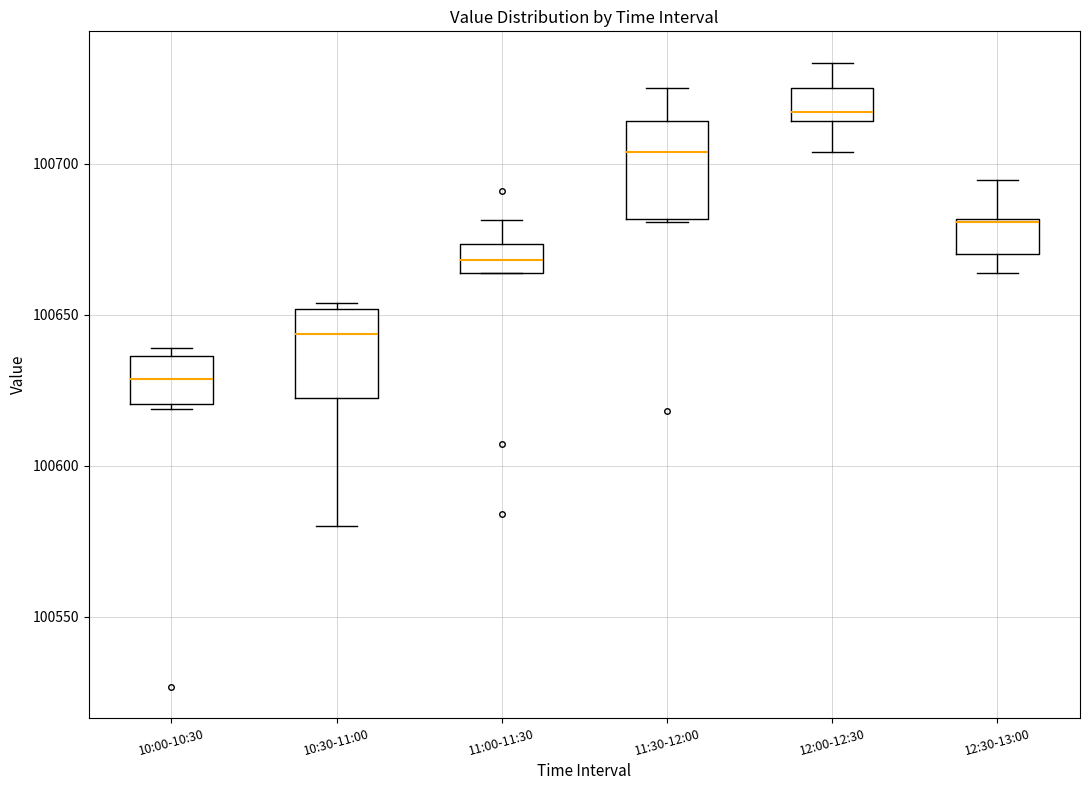

Reading left to right, transcribe this box plot: for each box, give where its median line is, the range the box spans, and where its two whiskers end, as read against the y-axis. The values are not printed on the chart, so give them approximately, as read against the axis.

10:00-10:30: median 100630, box 100620 to 100635, whiskers 100620 (just below the box's lower edge) to 100640
10:30-11:00: median 100645, box 100620 to 100650, whiskers 100580 to 100655
11:00-11:30: median 100670, box 100665 to 100675, whiskers 100665 to 100680
11:30-12:00: median 100705, box 100680 to 100715, whiskers 100680 to 100725
12:00-12:30: median 100715 (just above the box's lower edge), box 100715 to 100725, whiskers 100705 to 100735
12:30-13:00: median 100680, box 100670 to 100680, whiskers 100665 to 100695